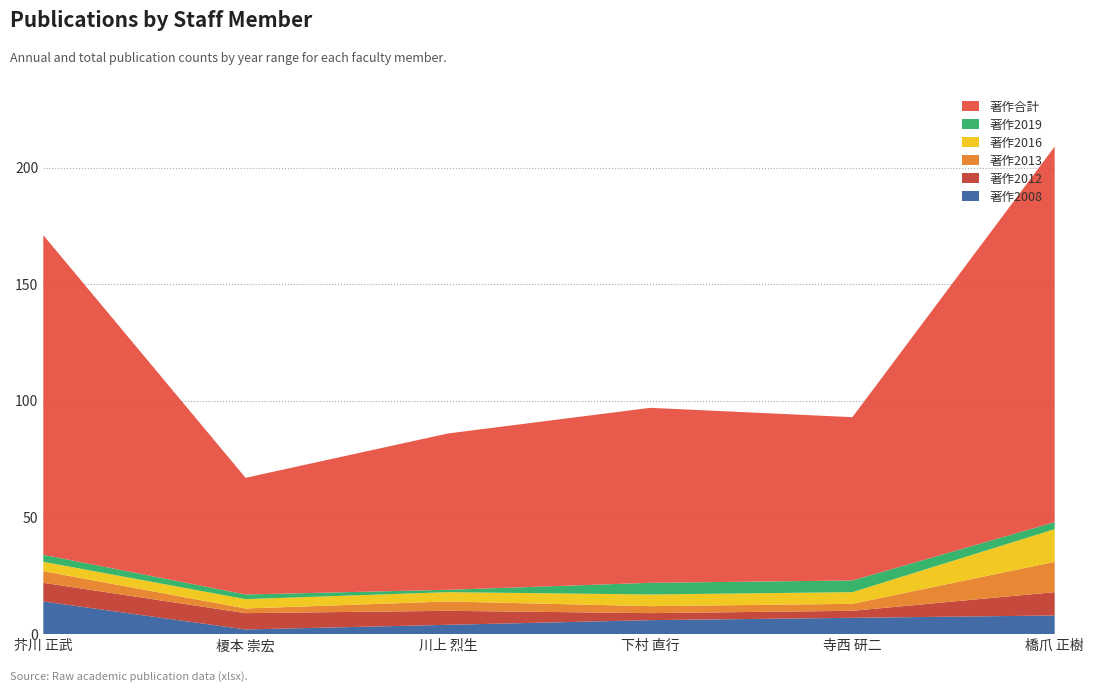

Reading left to right, extract all data points from this chart.

著作2008: 14	2	4	6	7	8
著作2012: 8	7	6	3	3	10
著作2013: 5	2	4	3	3	13
著作2016: 4	4	4	5	5	14
著作2019: 3	2	1	5	5	3
著作合計: 137	50	67	75	70	161